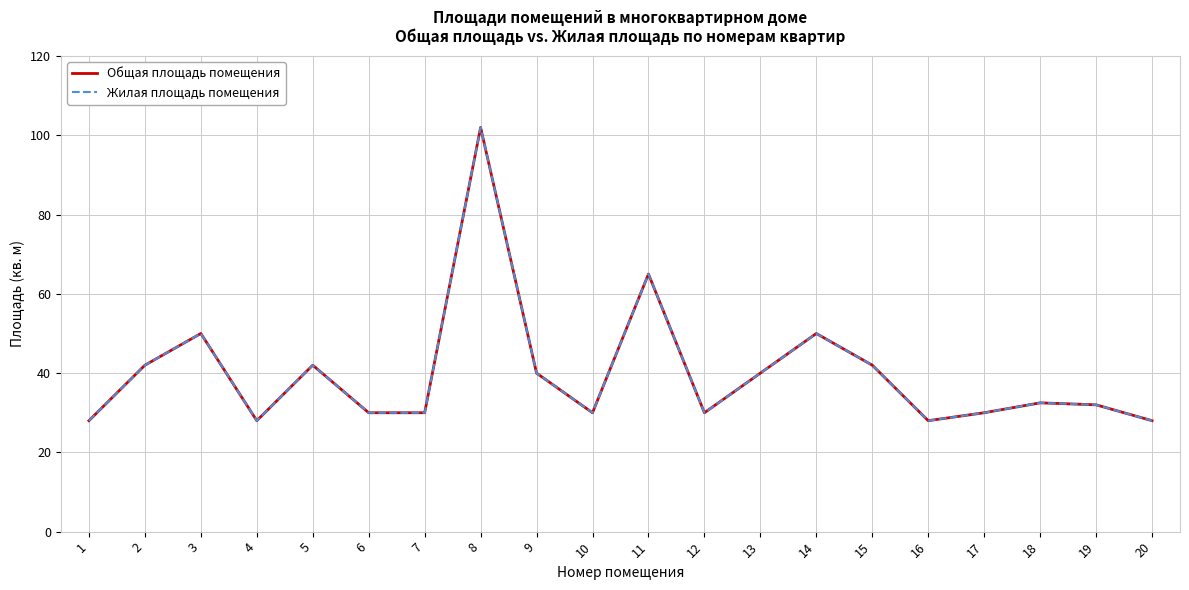

Which has a higher value, 20 or 15?

15